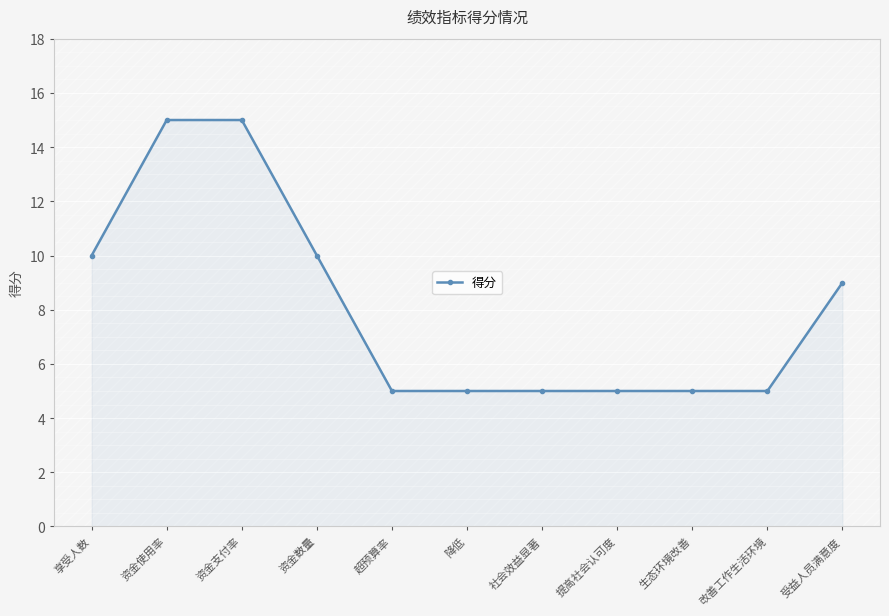

Read the value at 受益人员满意度.

9